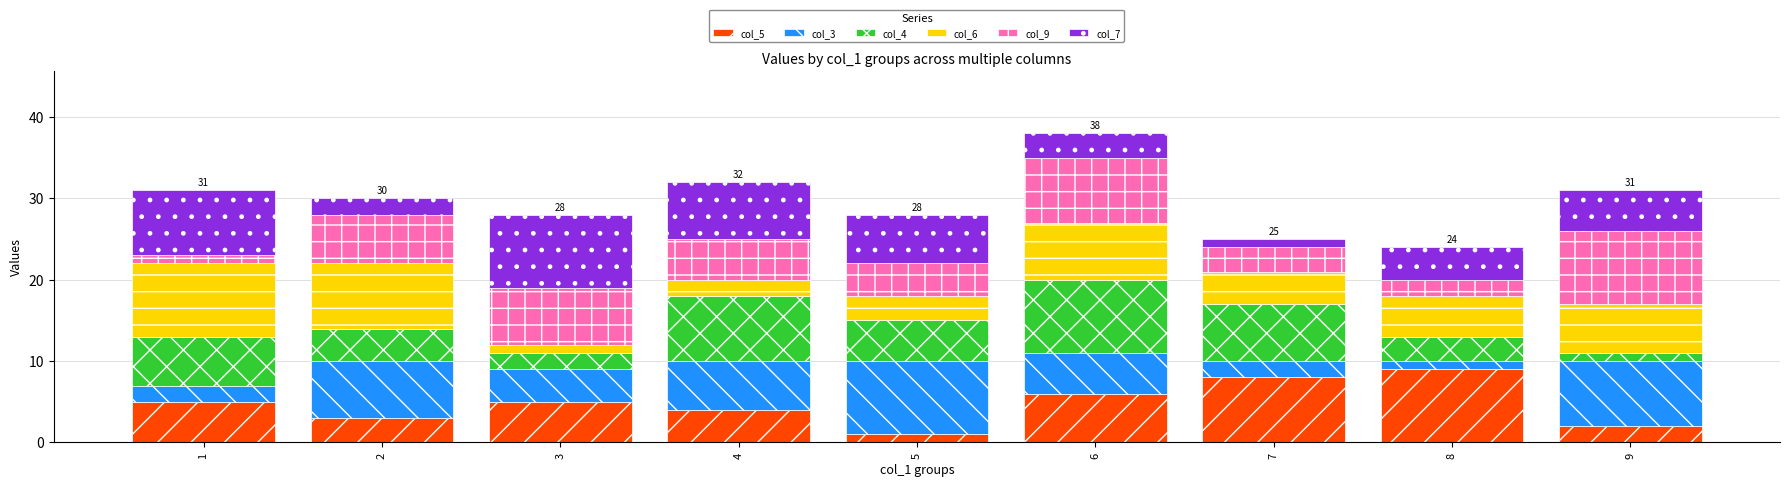

The col_5 series shows 1 at 5. True or false?

True